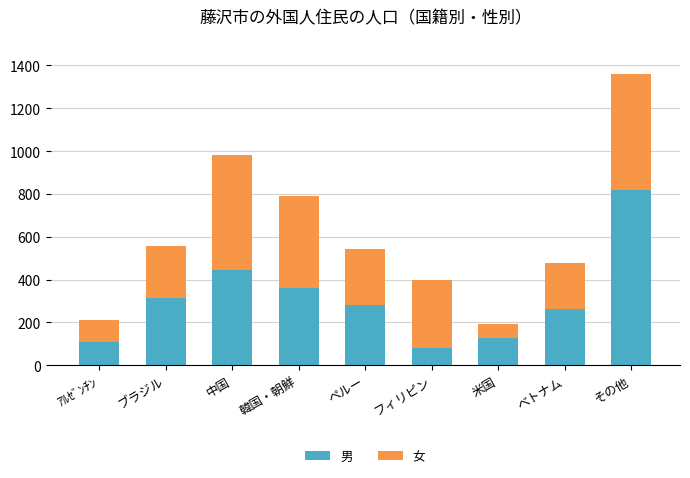

Is it true that 男 equals 129 at 米国?

True